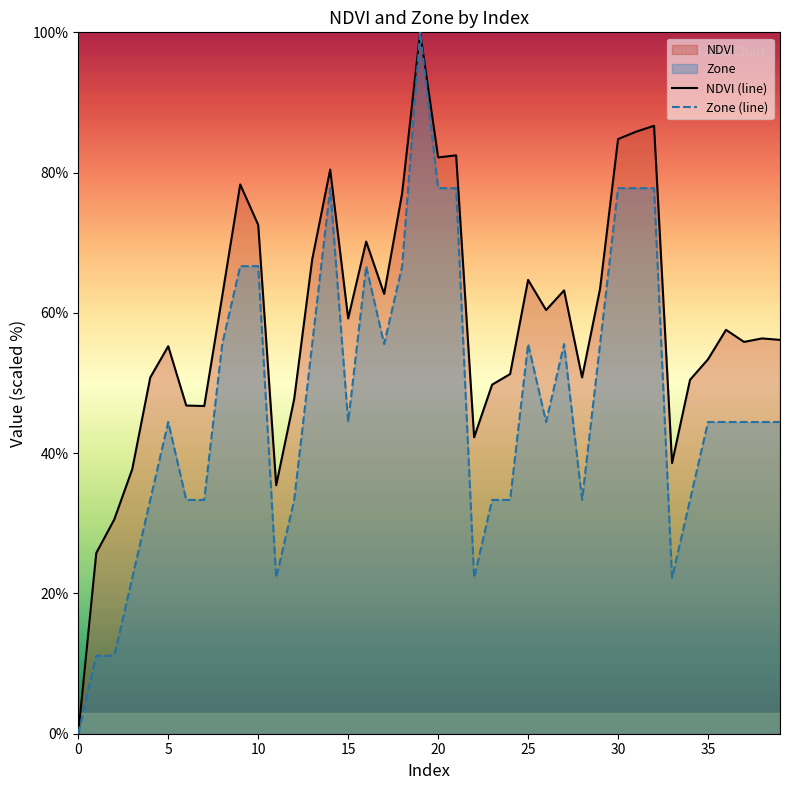

Between 25 and 30, which series saw the biggest shift?

Zone (line)